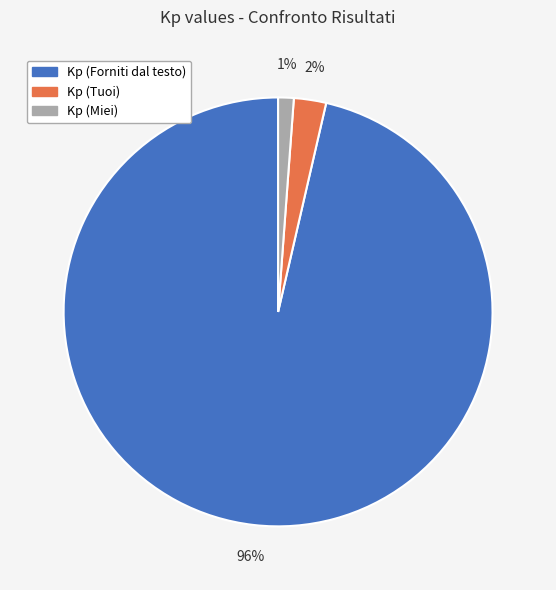

Which slice is the largest?

Kp (Forniti dal testo)